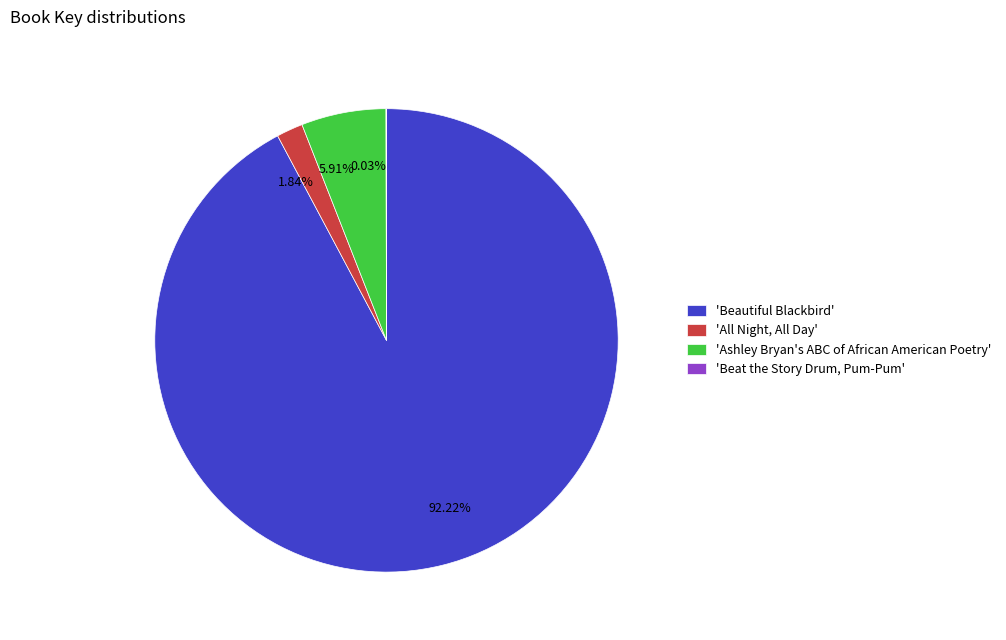

Does 5.91% represent more than half of the total?

No